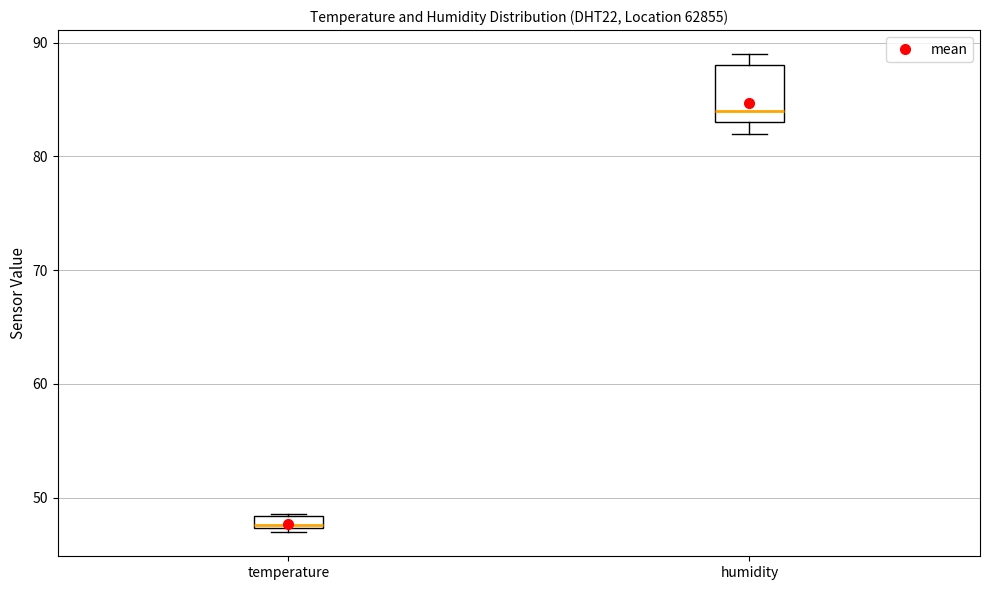

Which box has the lowest median line?

temperature